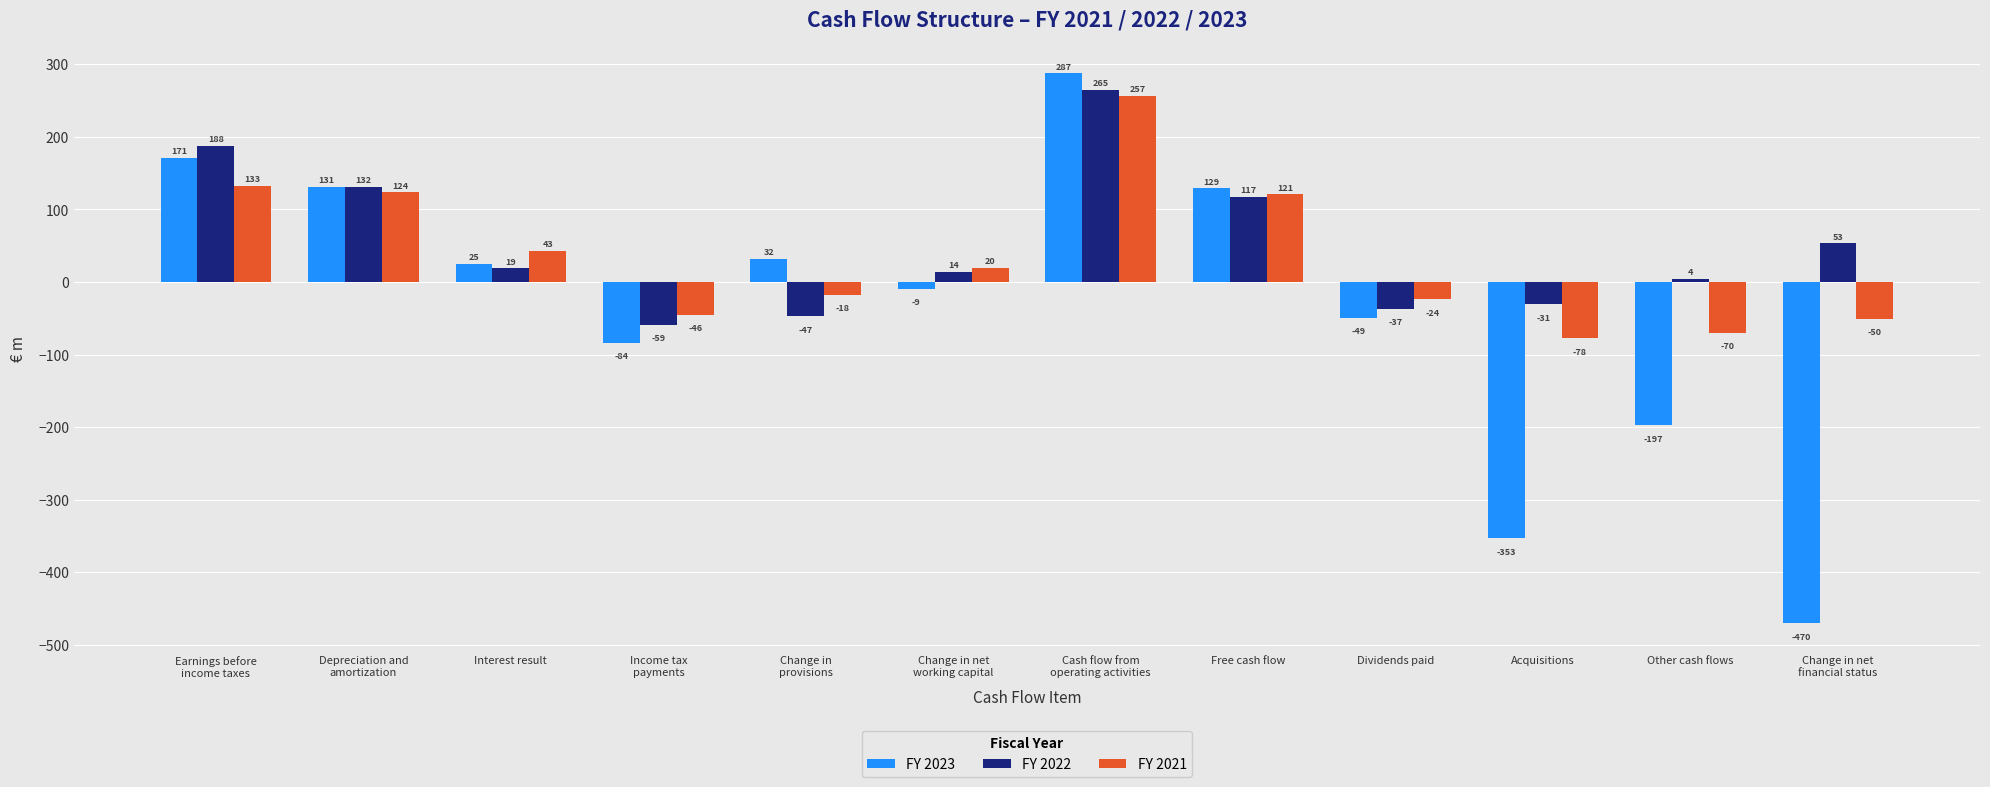

What is the spread (max minus min) of values at Interest result?

23.7